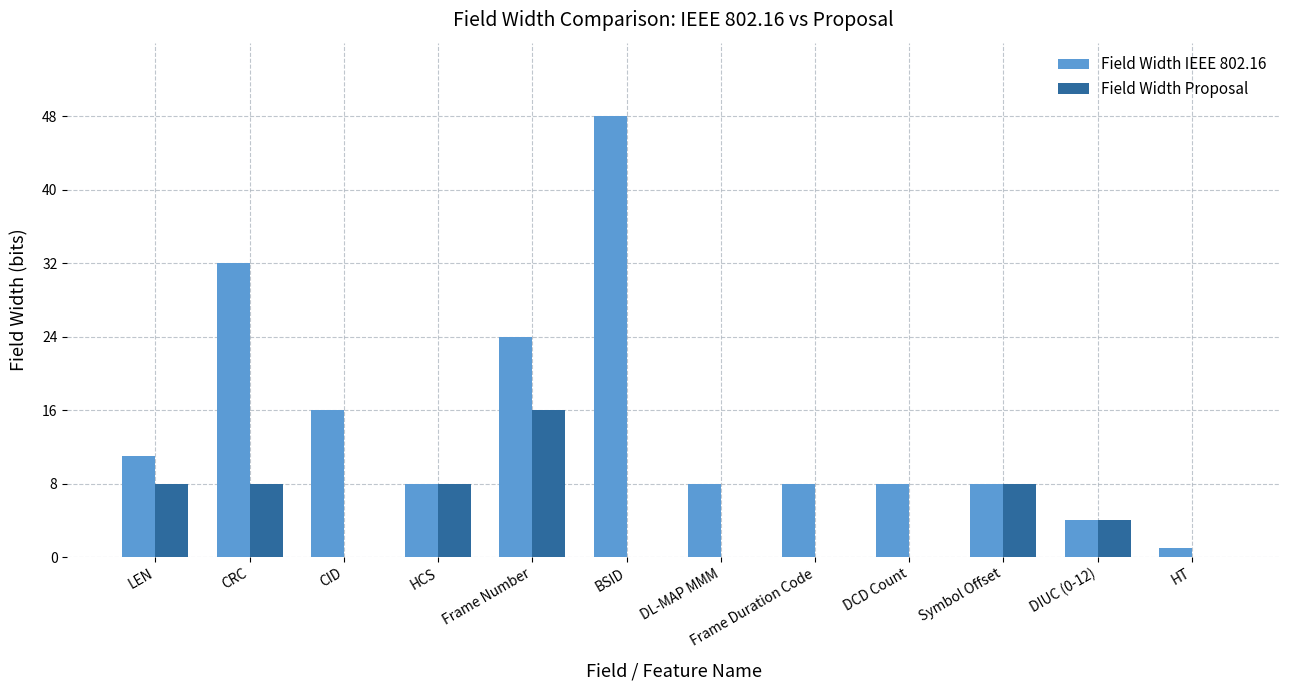

Which series has the largest range (max minus min)?

Field Width IEEE 802.16